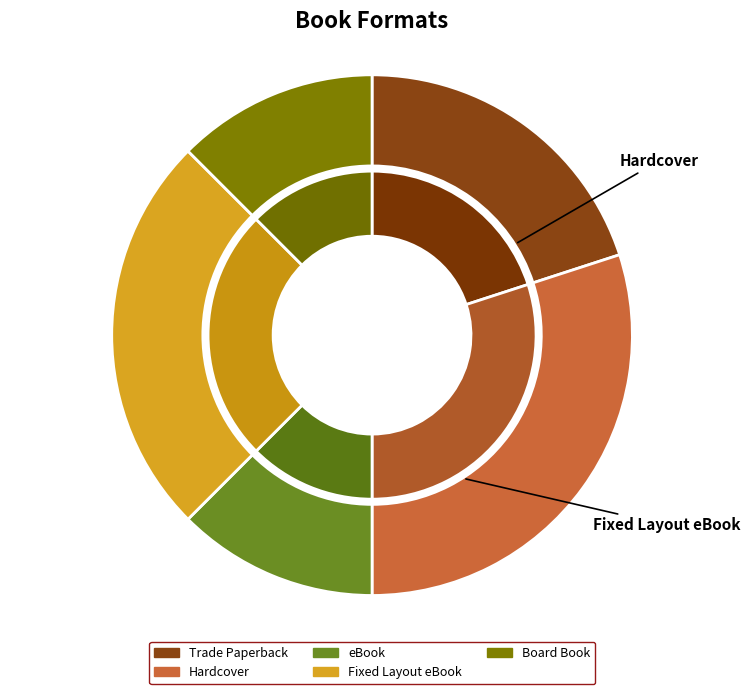

Rank the categories by value from highest to lowest.

Hardcover, Fixed Layout eBook, Trade Paperback, eBook, Board Book